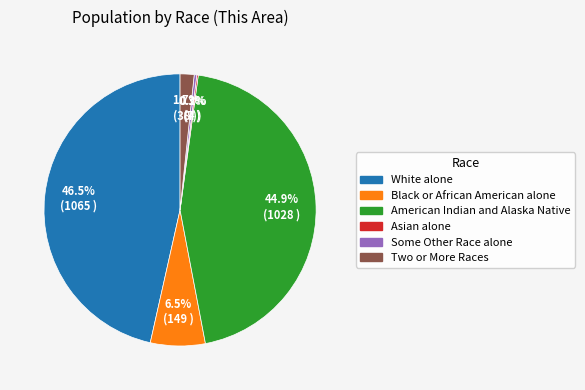

Is American Indian and Alaska Native the majority of the pie?

No